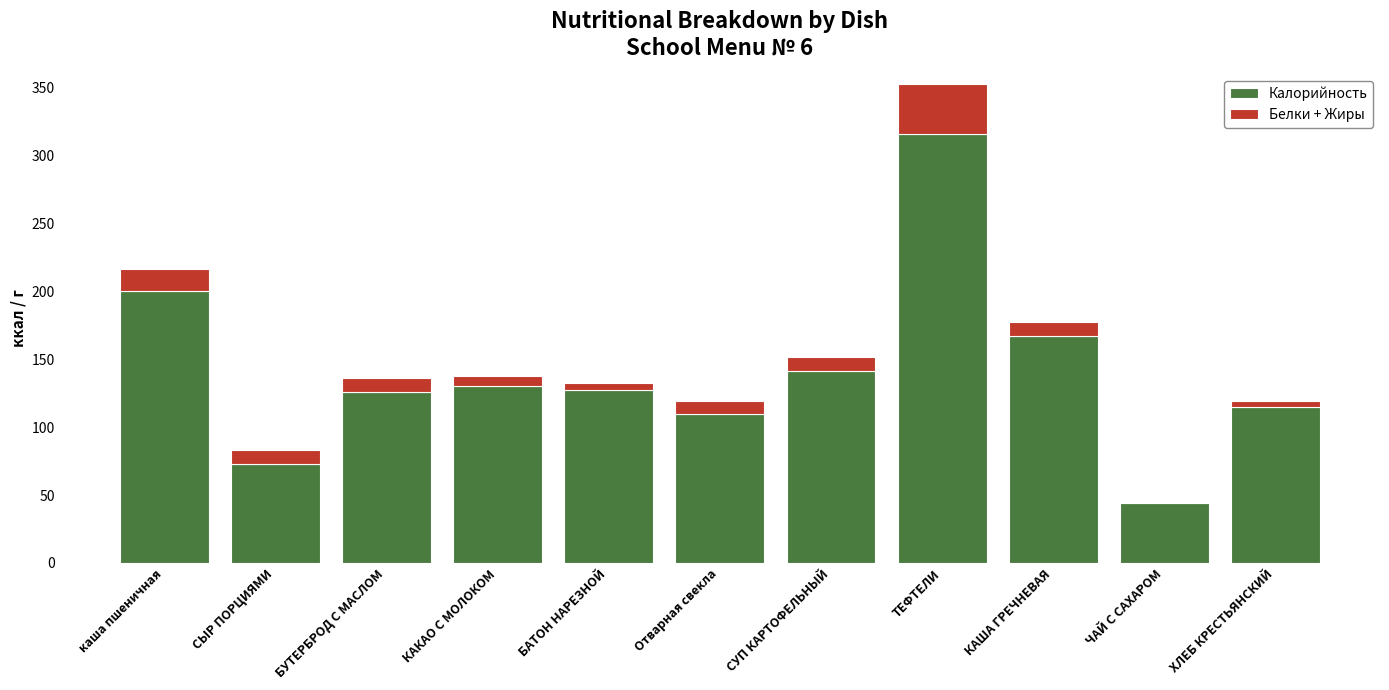

What is the total value across all series at СУП КАРТОФЕЛЬНЫЙ?

151.9